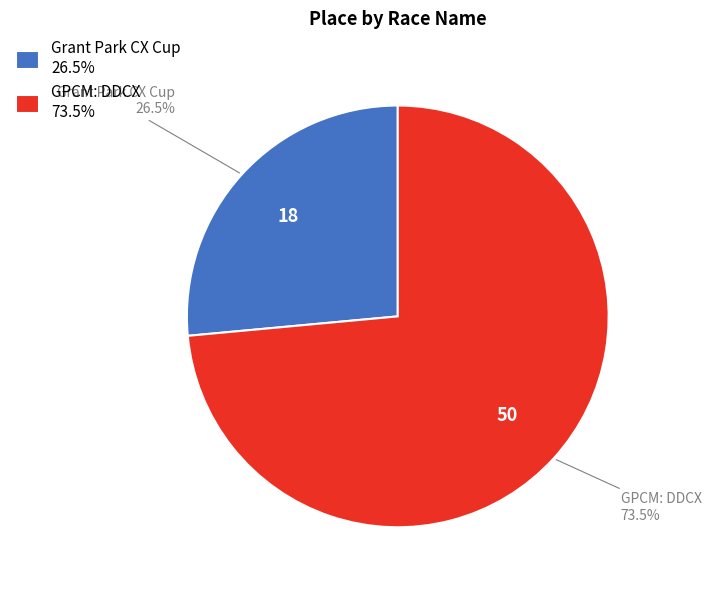

To the nearest percent, what is the difference between the GPCM: DDCX and Grant Park CX Cup slice percentages?

47%